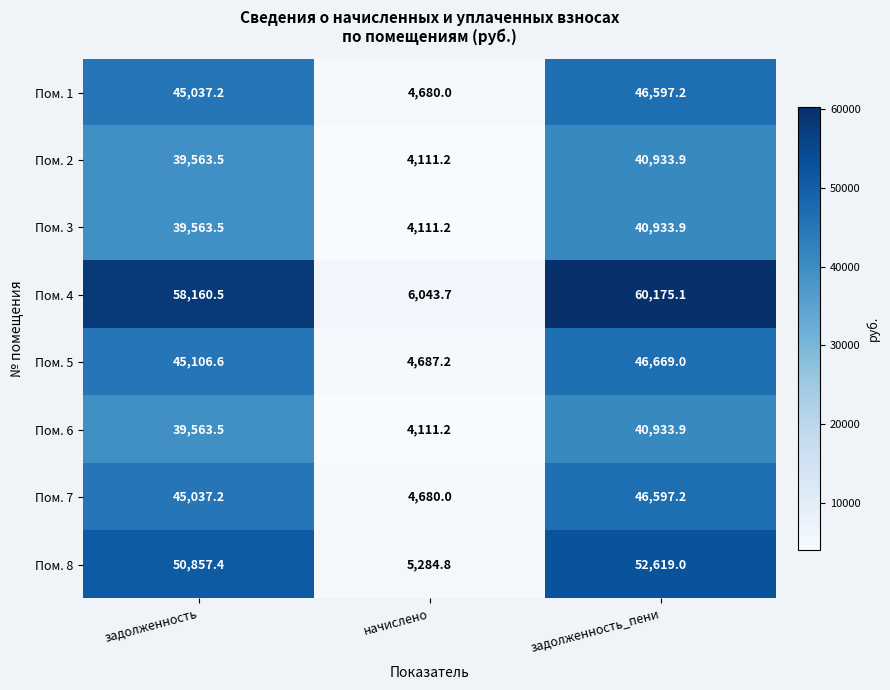

True or false: Пом. 7 has a value of 45037.2 at задолженность.

True